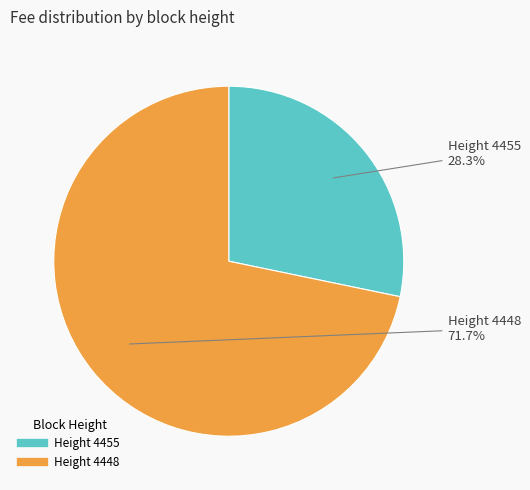

Is there any slice that represents more than half of the pie?

Yes